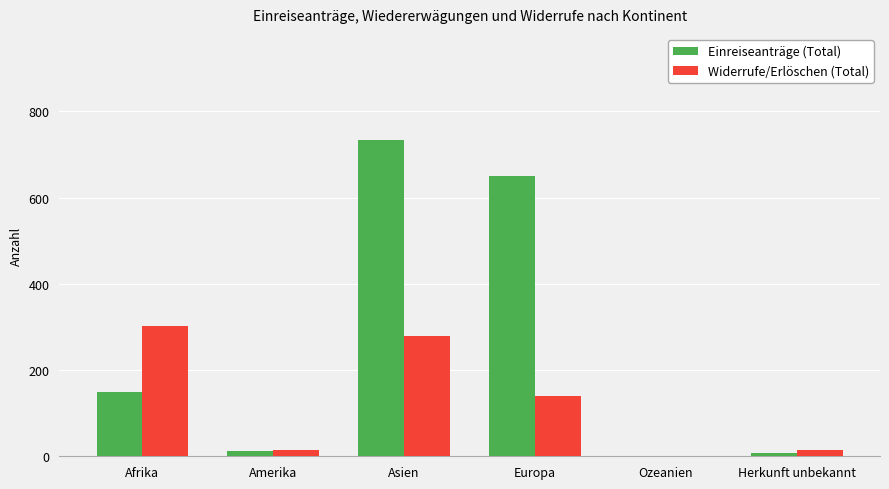

The Einreiseanträge (Total) series shows 650 at Europa. True or false?

True